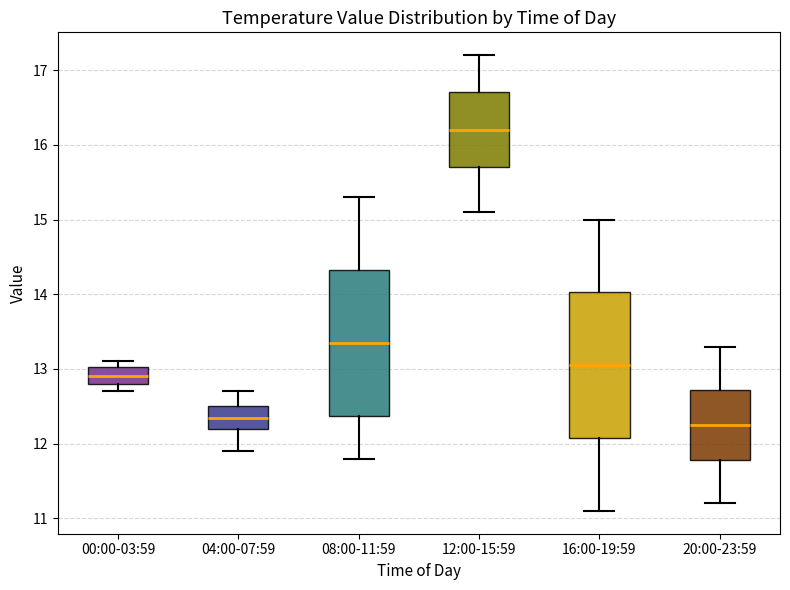

Where does the median line of the box for 08:00-11:59 sit on the y-axis? The values are not printed on the chart, so give them approximately, as read against the axis.

13.4